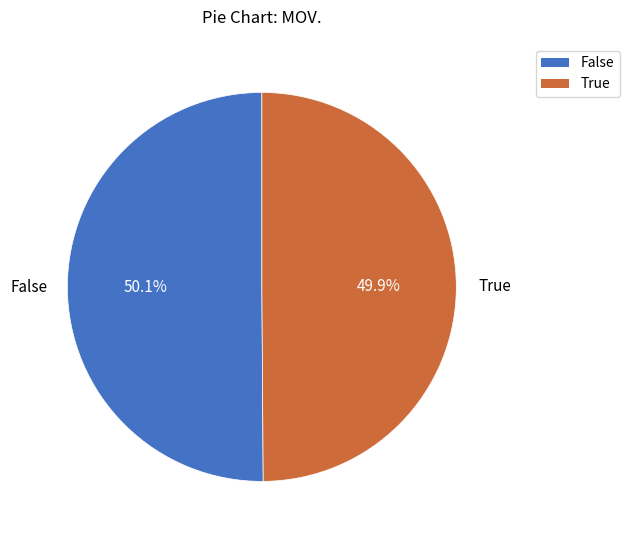

How many segments does this pie chart have?

2